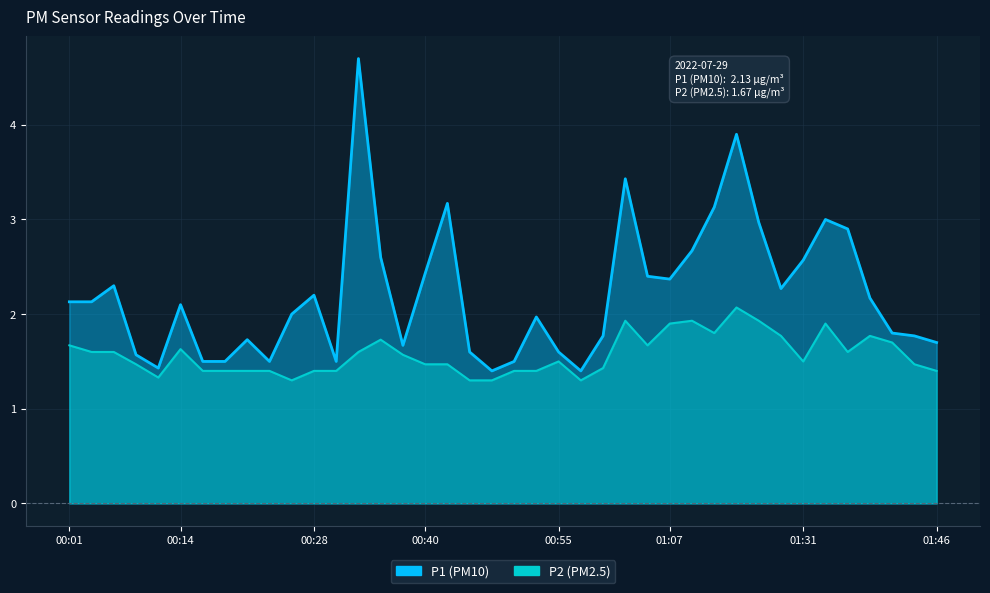

True or false: P1 and P2 cross at least once.

False